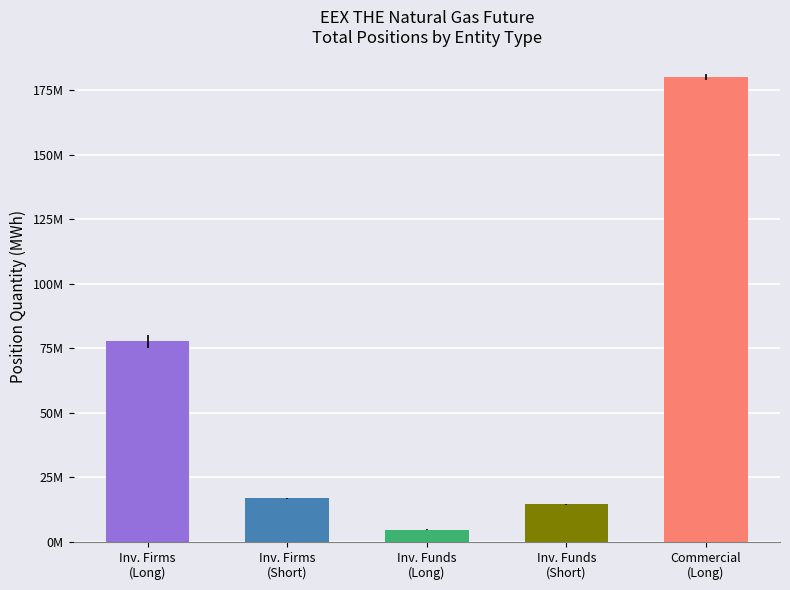

What is the minimum value for Short?

14646488